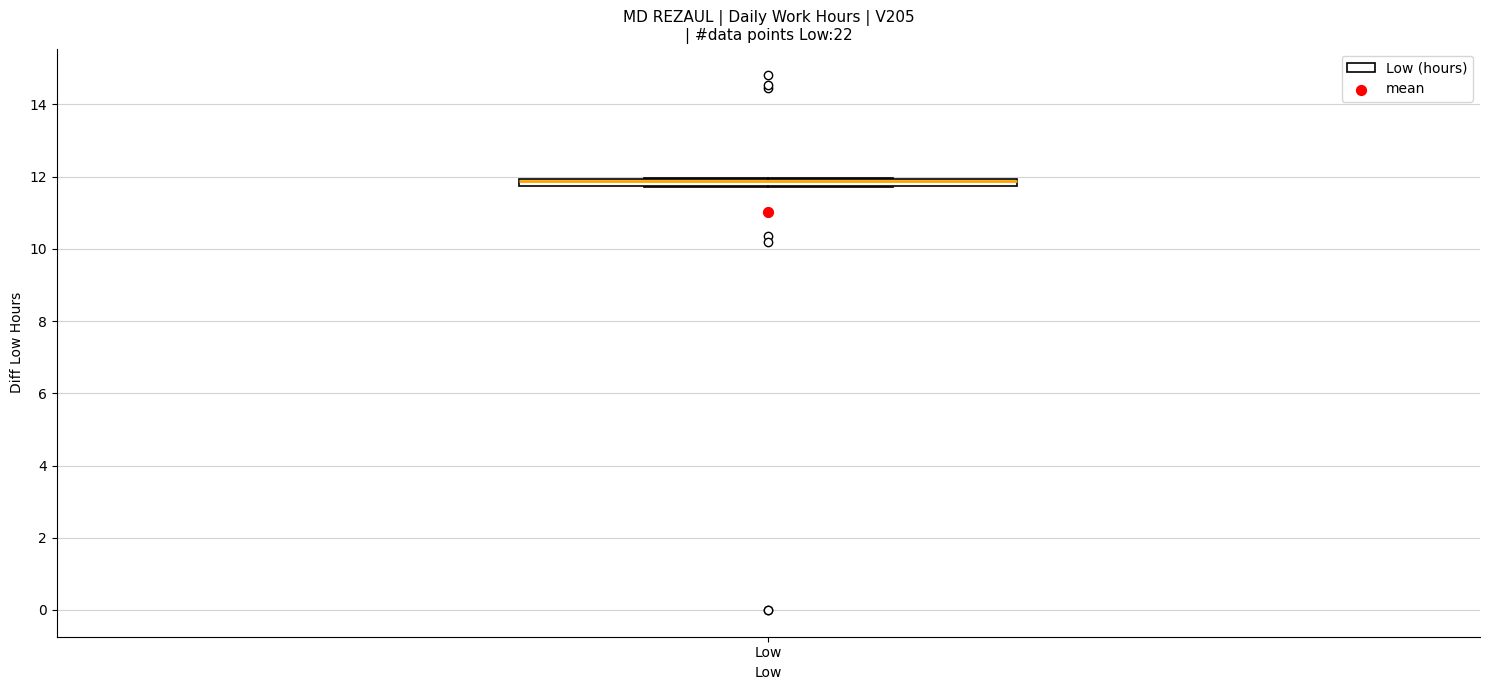

Where is the lower edge of the box for Low on the y-axis? The values are not printed on the chart, so give them approximately, as read against the axis.

11.8